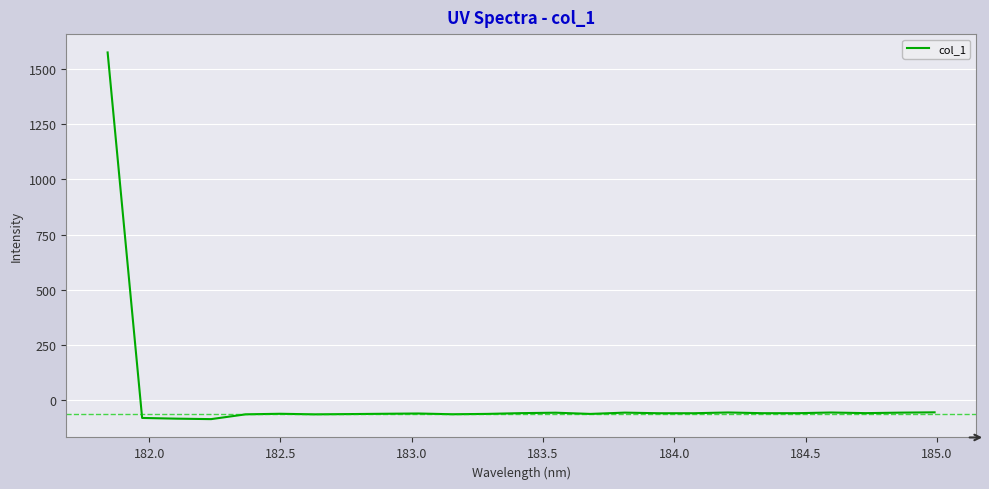

What is the minimum value shown in the chart?

-85.3